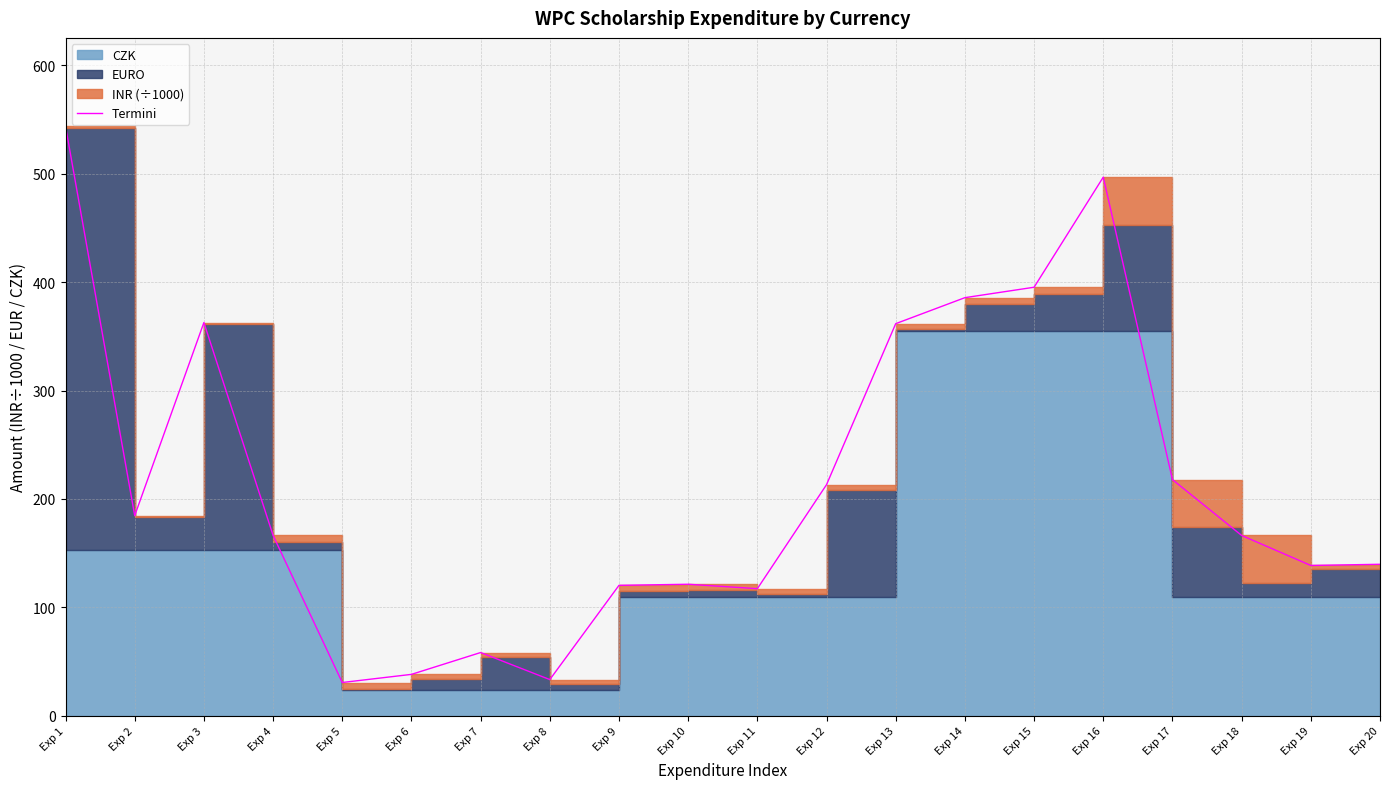

Rank the categories by value from highest to lowest.

Exp 1, Exp 16, Exp 15, Exp 14, Exp 3, Exp 13, Exp 17, Exp 12, Exp 2, Exp 4, Exp 18, Exp 20, Exp 19, Exp 10, Exp 9, Exp 11, Exp 7, Exp 6, Exp 8, Exp 5